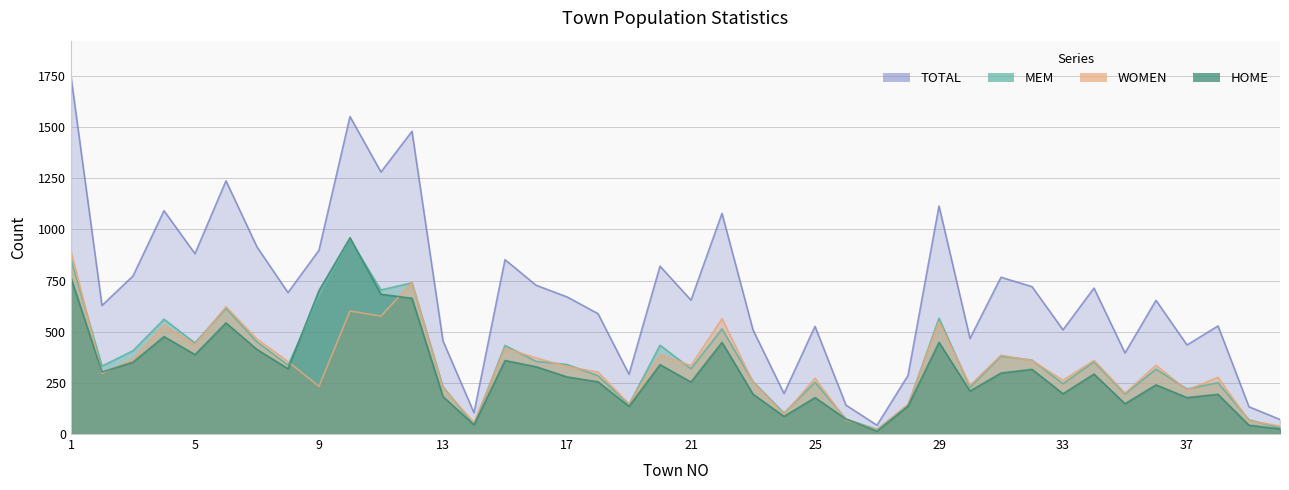

Where is the first local maximum for WOMEN?

4